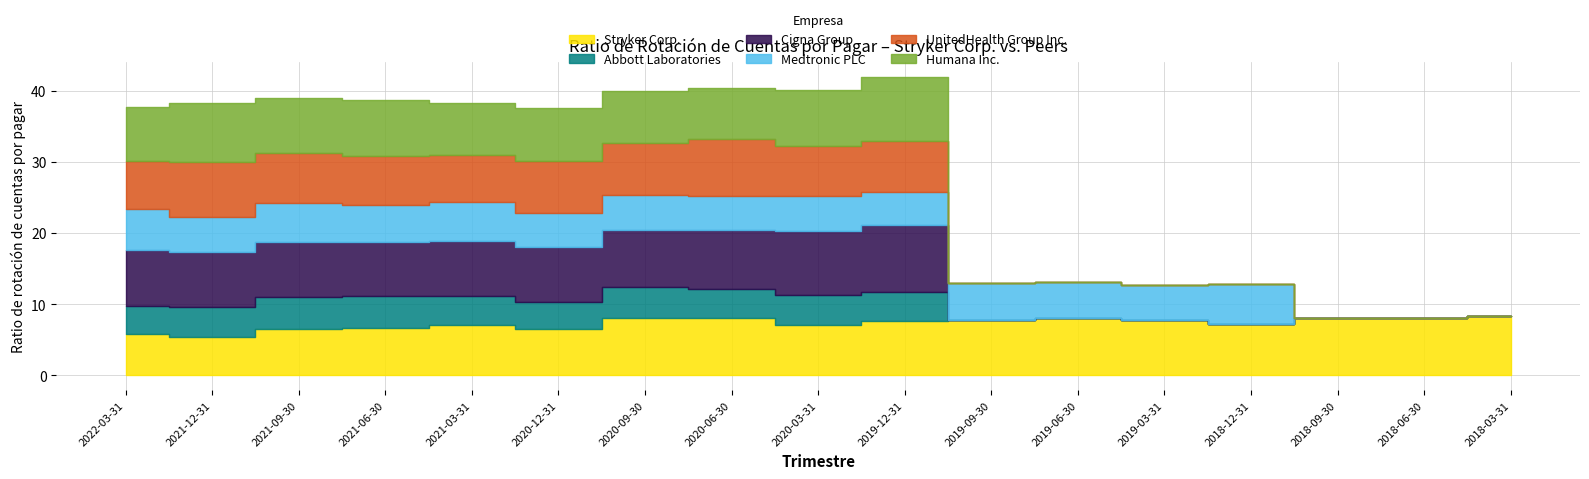

Is it true that Abbott Laboratories equals 4.2 at 2020-03-31?

True